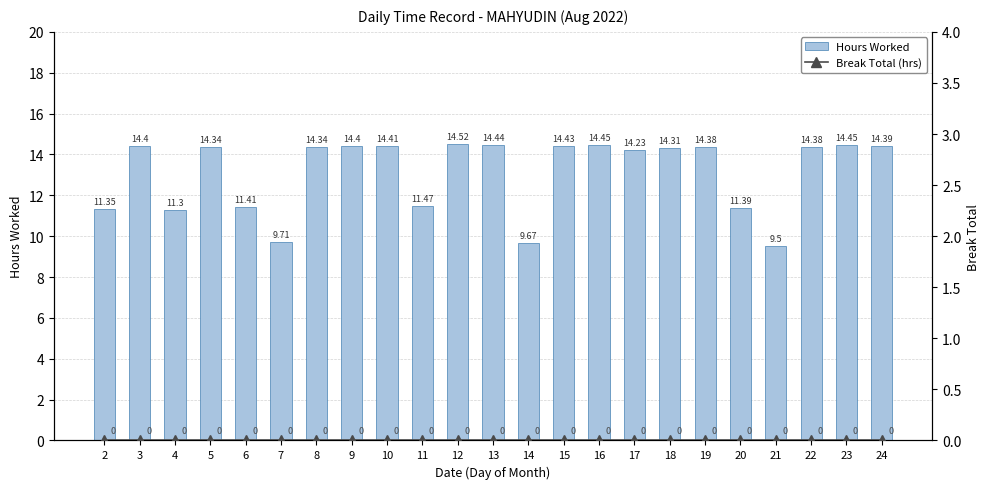

Reading left to right, list all the values displayed in this chart.

Hours Worked: 11.3	14.4	11.3	14.3	11.4	9.7	14.3	14.4	14.4	11.5	14.5	14.4	9.7	14.4	14.4	14.2	14.3	14.4	11.4	9.5	14.4	14.4	14.4
Break Total (hrs): 0.0	0.0	0.0	0.0	0.0	0.0	0.0	0.0	0.0	0.0	0.0	0.0	0.0	0.0	0.0	0.0	0.0	0.0	0.0	0.0	0.0	0.0	0.0